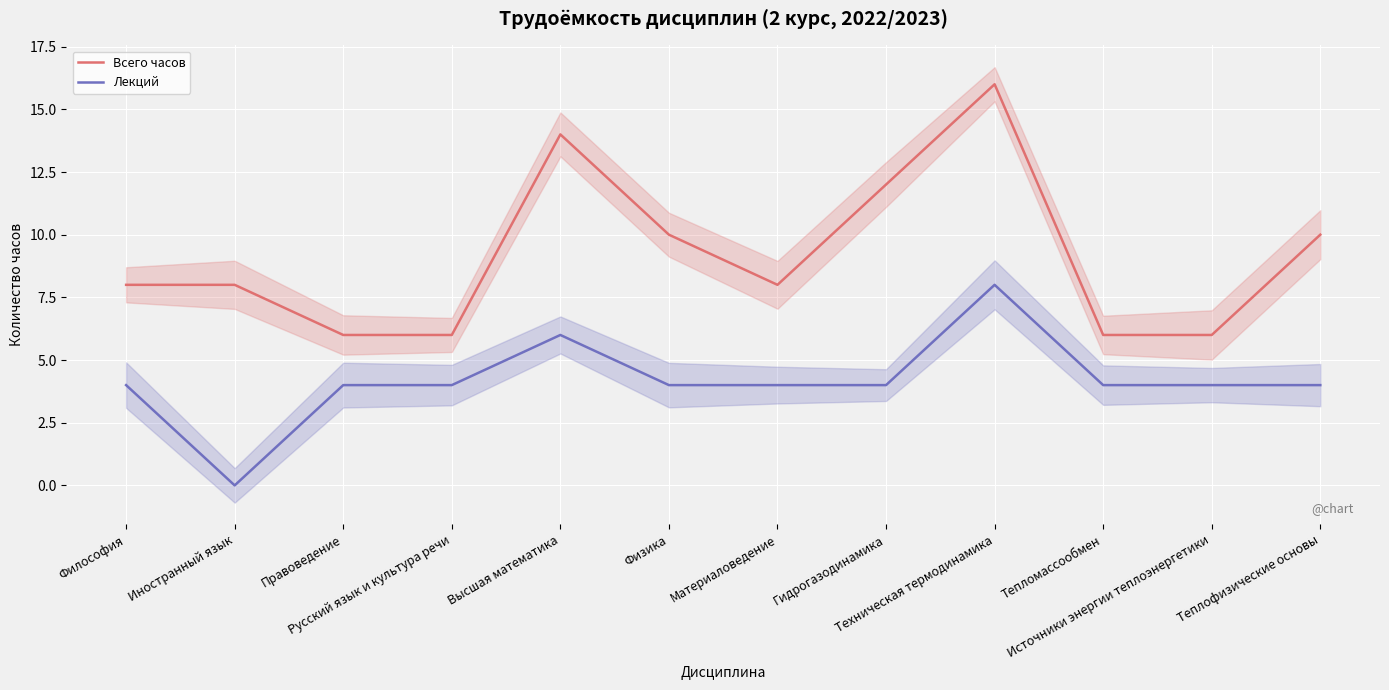

What is the label of the 8th point from the left?

Гидрогазодинамика